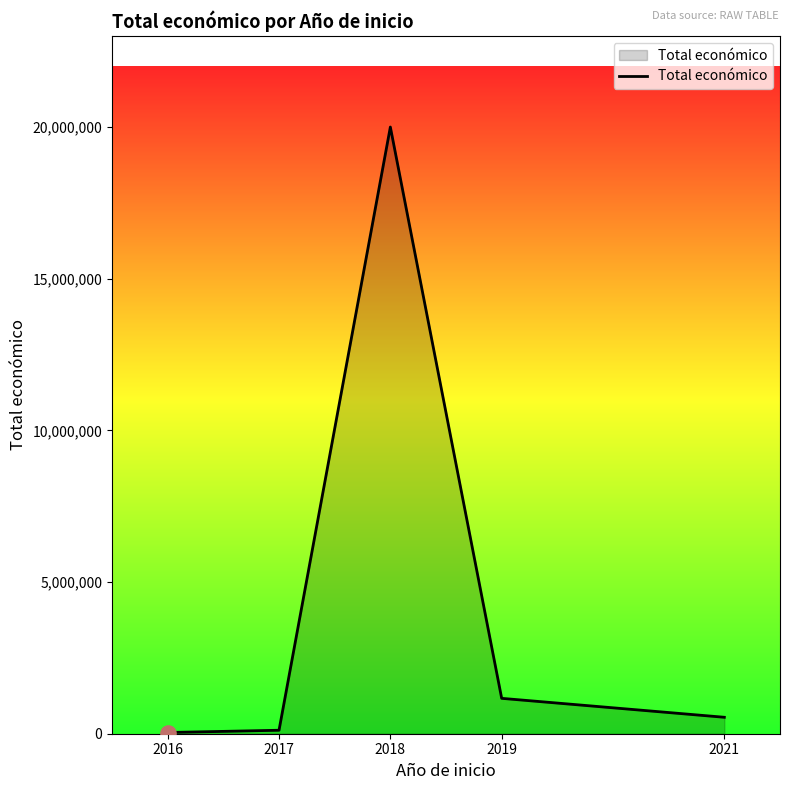

Approximately how many times larger is the value at 2018 compared to 2017?

174.2